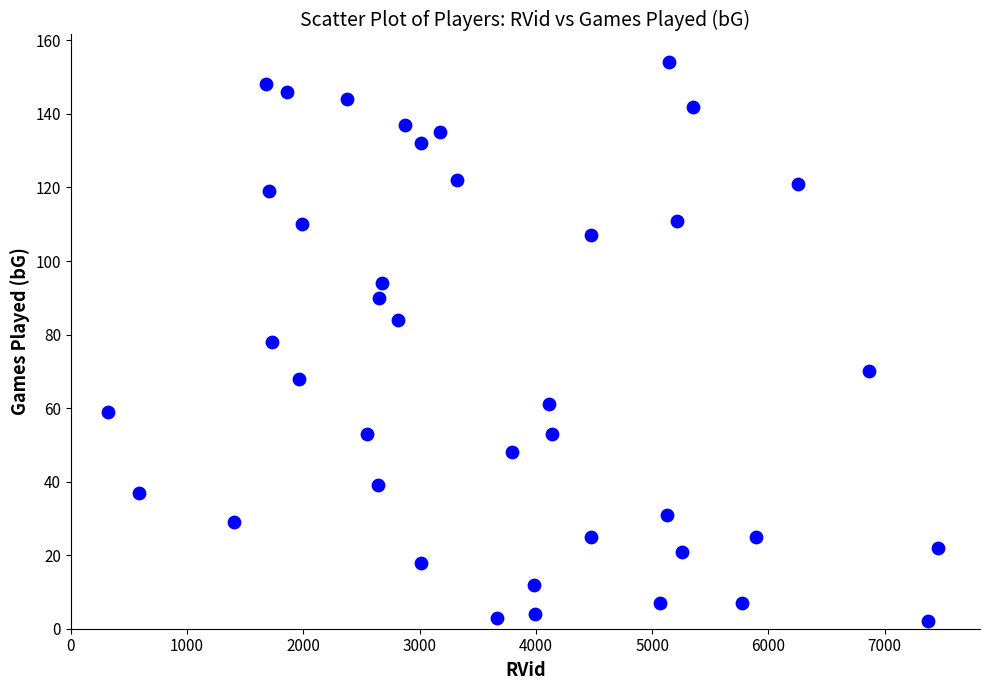

What is the range of Y values (max minus min)?

152